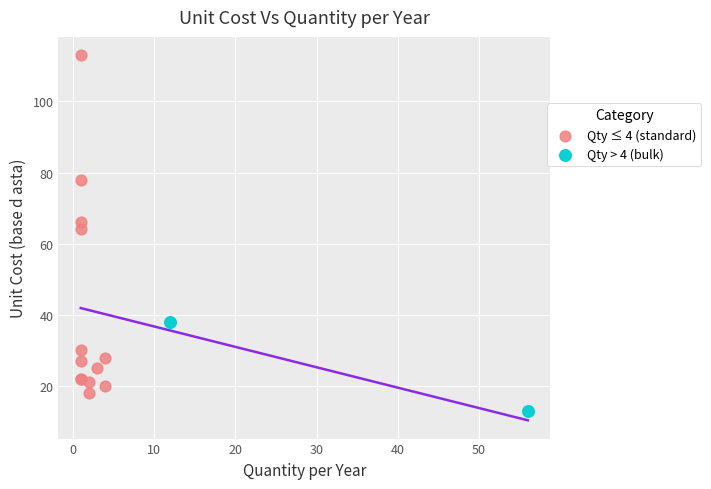

What are all the series names shown in the legend?

Qty ≤ 4 (standard), Qty > 4 (bulk)